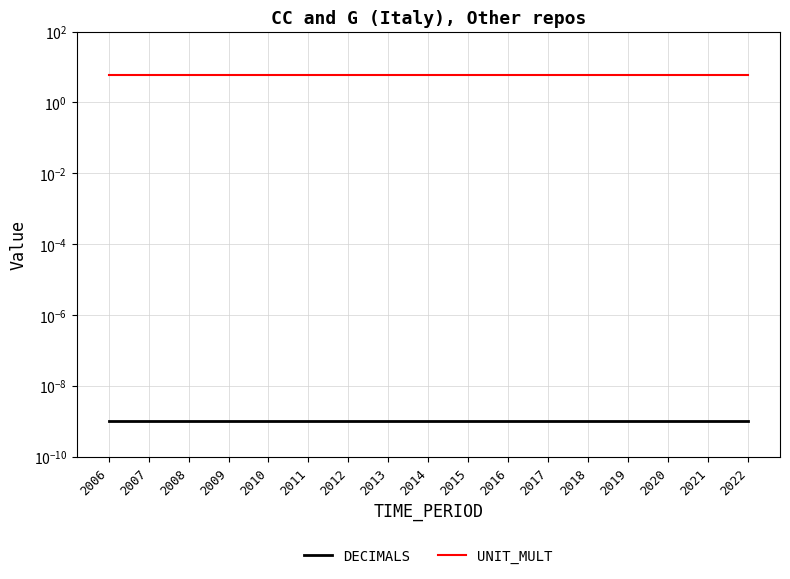

Reading left to right, list all the values displayed in this chart.

DECIMALS: 2006=0.0	2007=0.0	2008=0.0	2009=0.0	2010=0.0	2011=0.0	2012=0.0	2013=0.0	2014=0.0	2015=0.0	2016=0.0	2017=0.0	2018=0.0	2019=0.0	2020=0.0	2021=0.0	2022=0.0
UNIT_MULT: 2006=6.0	2007=6.0	2008=6.0	2009=6.0	2010=6.0	2011=6.0	2012=6.0	2013=6.0	2014=6.0	2015=6.0	2016=6.0	2017=6.0	2018=6.0	2019=6.0	2020=6.0	2021=6.0	2022=6.0